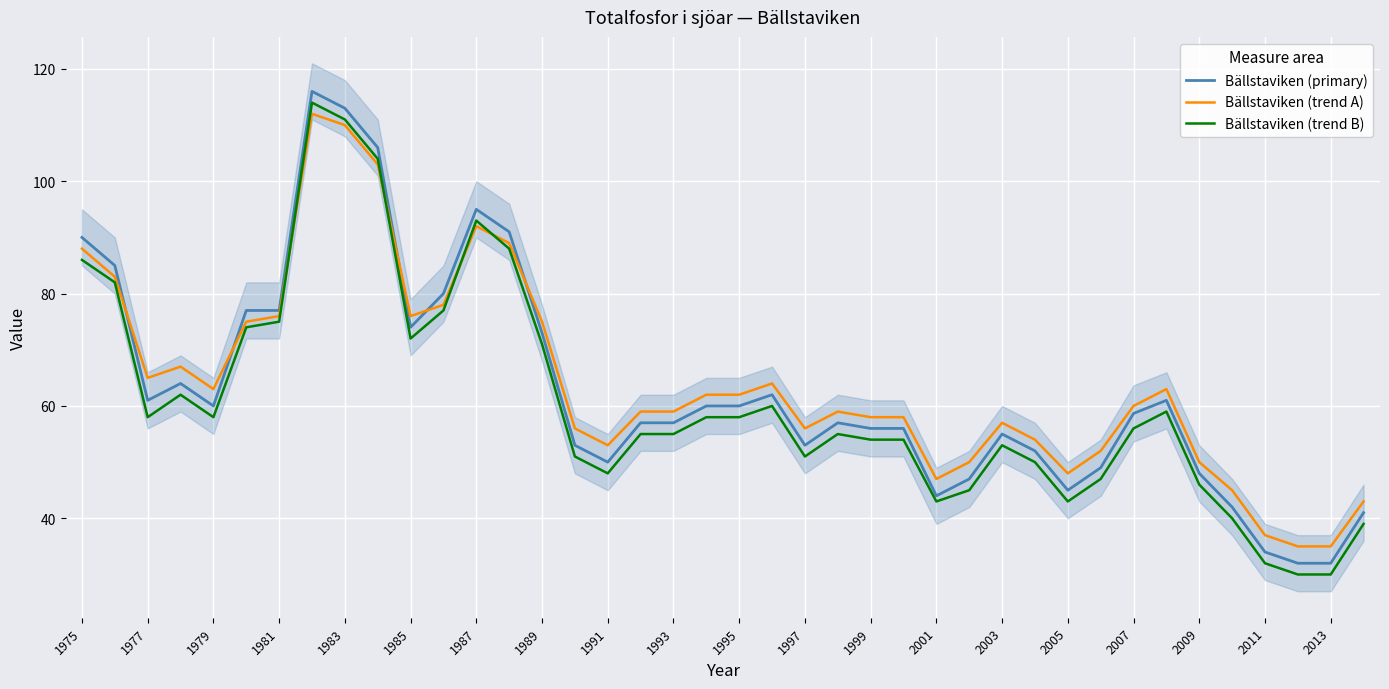

After their last crossing, which series has the higher values: Bällstaviken (primary) or Bällstaviken (trend A)?

Bällstaviken (trend A)